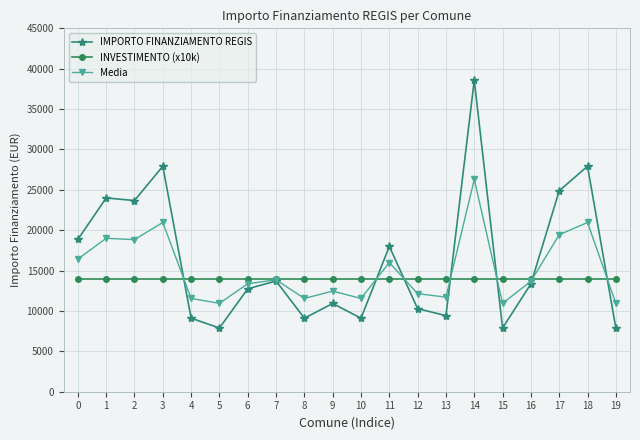

What is the value of the Media point at the 4th from the left?

20961.0